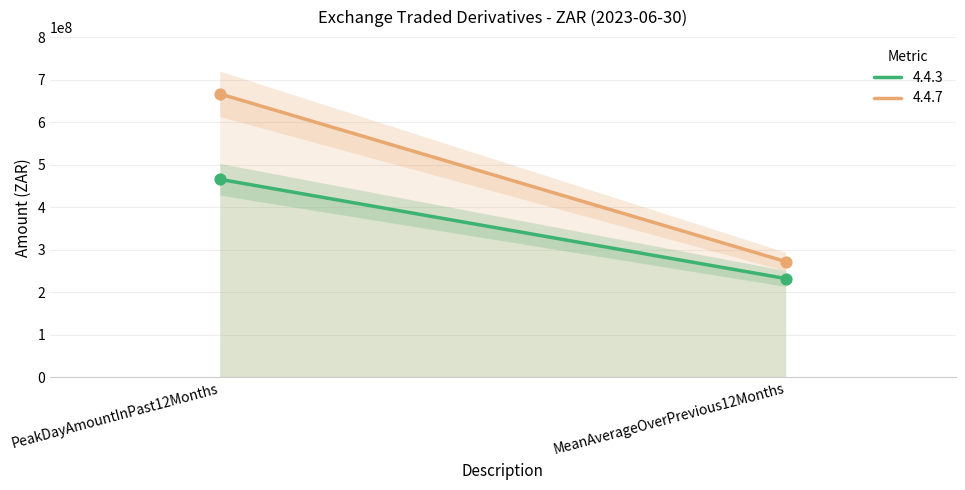

At which category is the sum across all series the highest?

PeakDayAmountInPast12Months